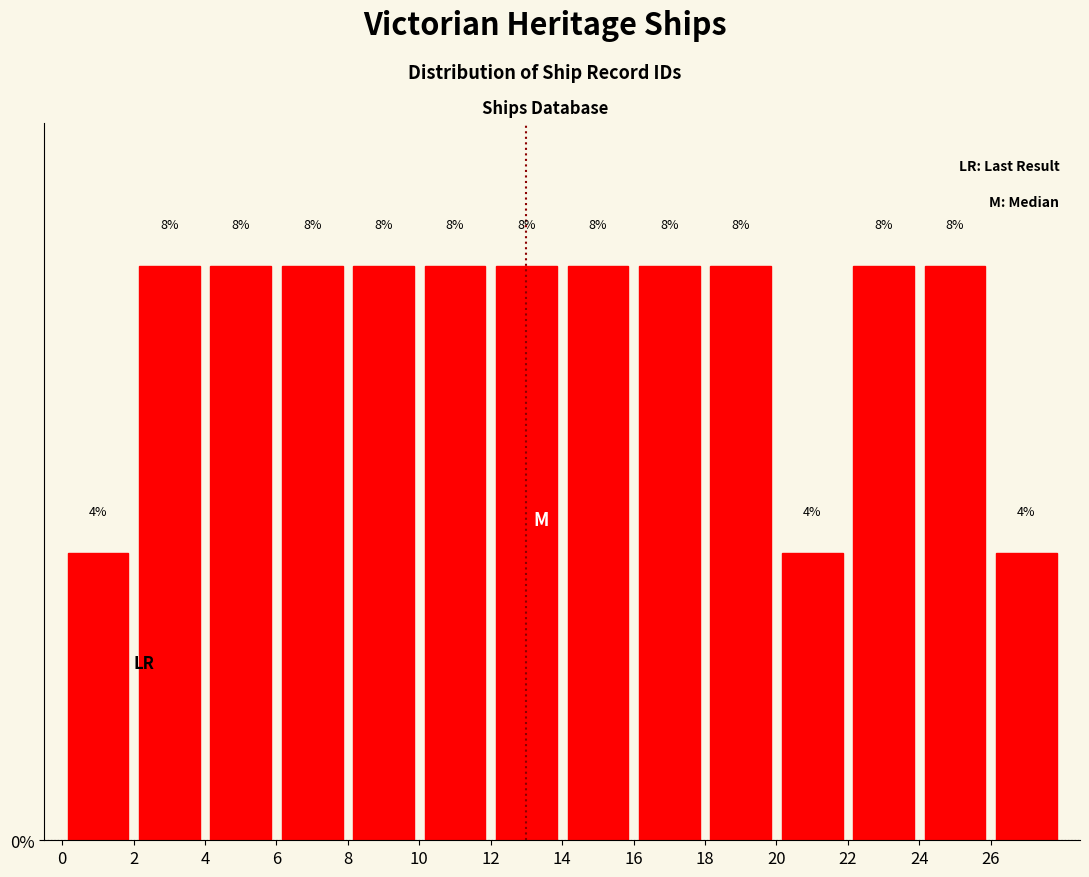

What is the height of the bar covering 20 to 22 on the x-axis?

4